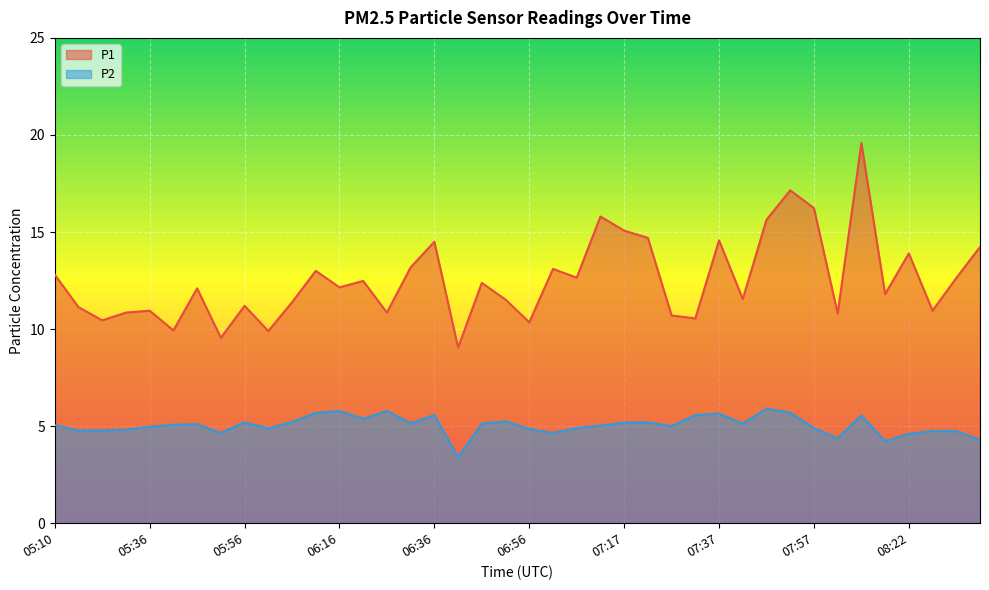

True or false: P1 has a value of 10.8 at 07:52.

False